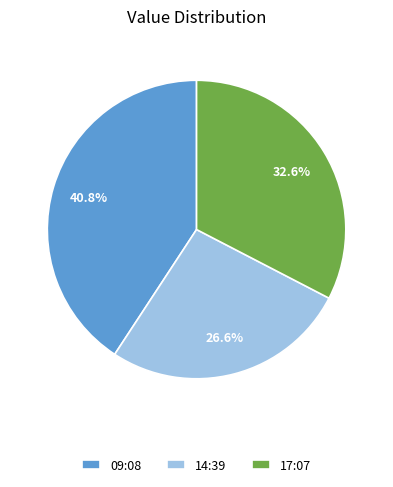

Between 17:07 and 09:08, which is larger?

09:08